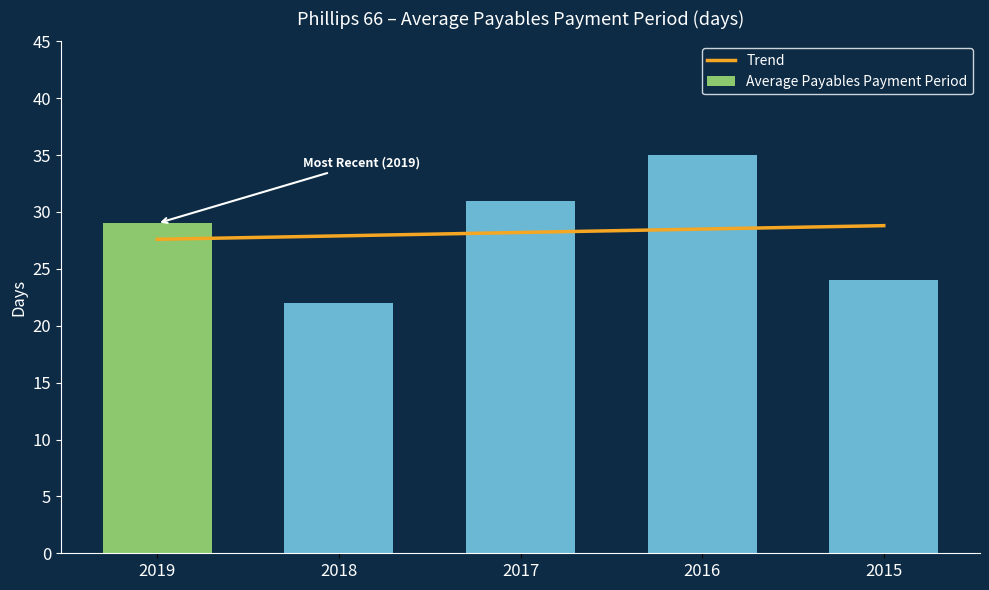

What is the greatest value displayed?

35